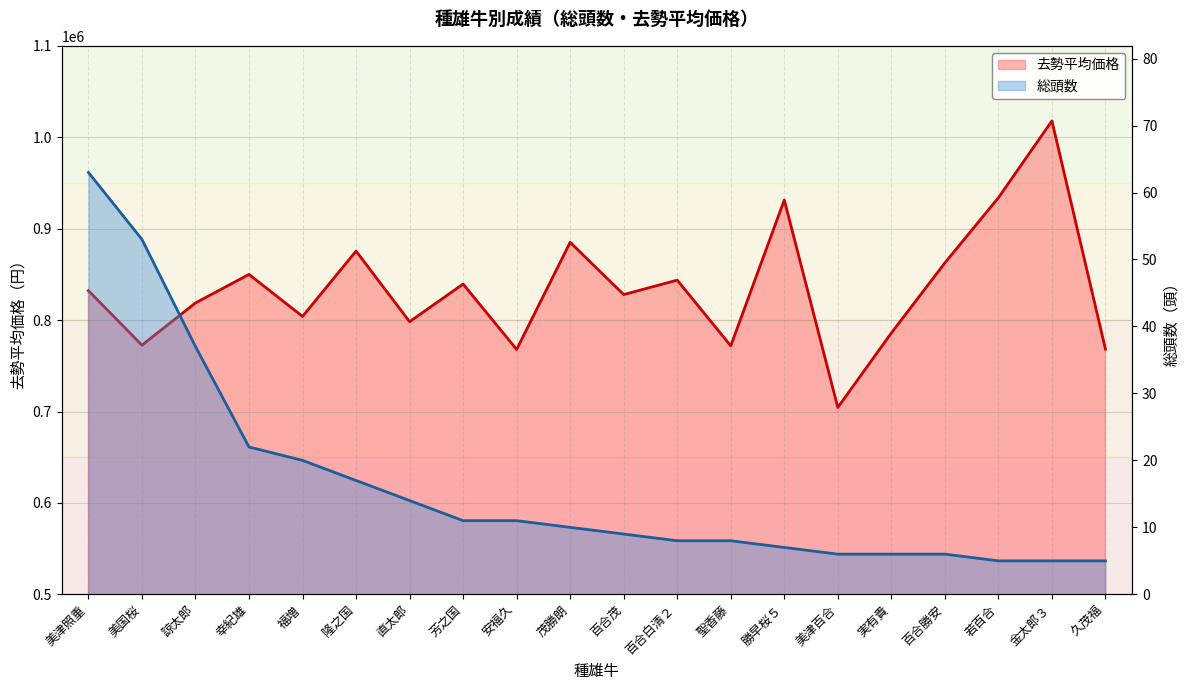

Where is 去勢平均価格 nearest to the value 861165?

百合勝安